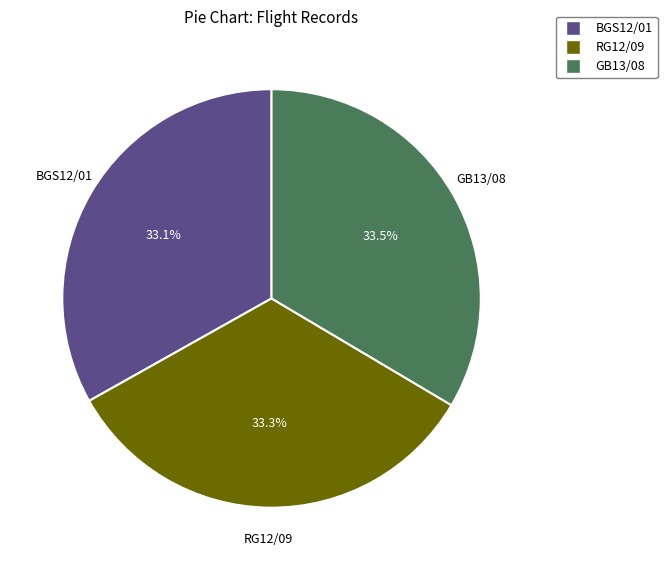

Combined, do RG12/09 and GB13/08 account for over 50%?

Yes